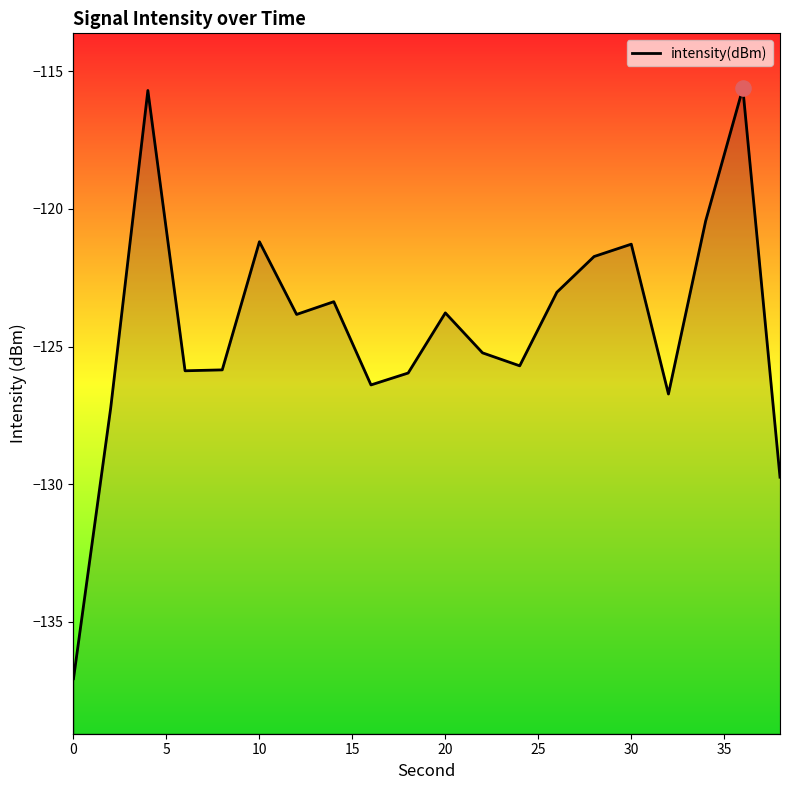

Which has a higher value, 10 or 4?

4